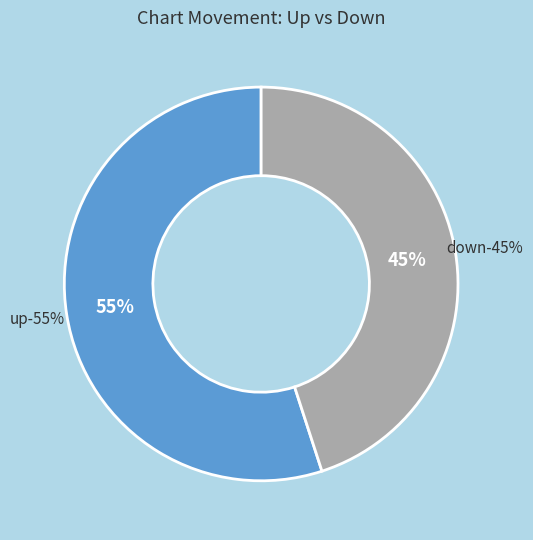

To the nearest percent, what percentage of the pie is down?

45%